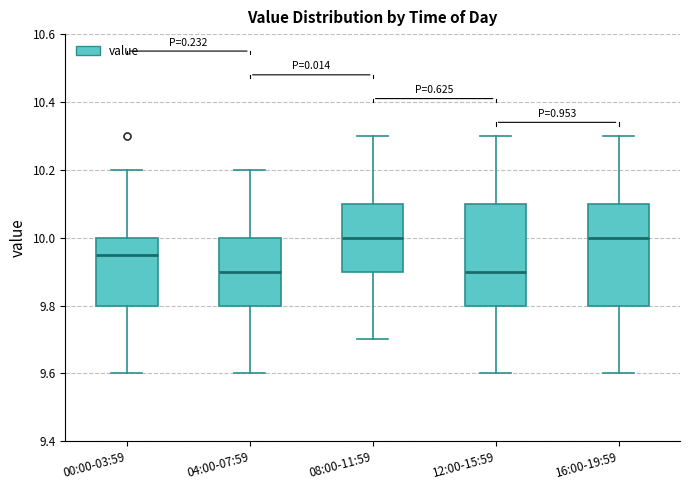

Reading left to right, read every box against the y-axis: the position of its median line, the range the box covers, and the ends of its whiskers. The values are not printed on the chart, so give them approximately, as read against the axis.

00:00-03:59: median 9.96, box 9.80 to 10.00, whiskers 9.60 to 10.20
04:00-07:59: median 9.90, box 9.80 to 10.00, whiskers 9.60 to 10.20
08:00-11:59: median 10.00, box 9.90 to 10.10, whiskers 9.70 to 10.30
12:00-15:59: median 9.90, box 9.80 to 10.10, whiskers 9.60 to 10.30
16:00-19:59: median 10.00, box 9.80 to 10.10, whiskers 9.60 to 10.30